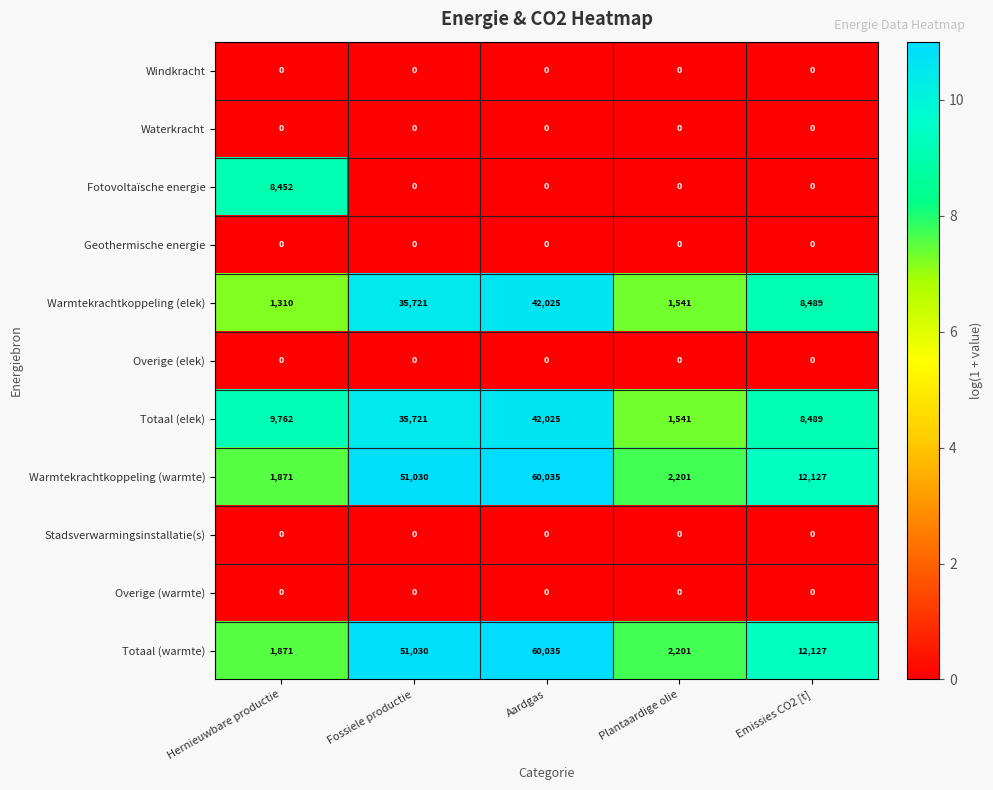

Read the Warmtekrachtkoppeling (warmte) value at Plantaardige olie, to the nearest 50.

2200